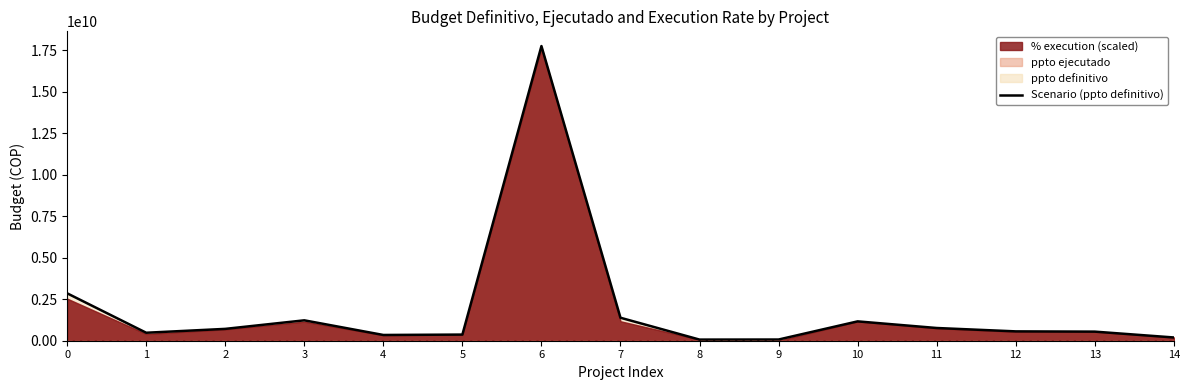

The value at 2 is 981963335. True or false?

False